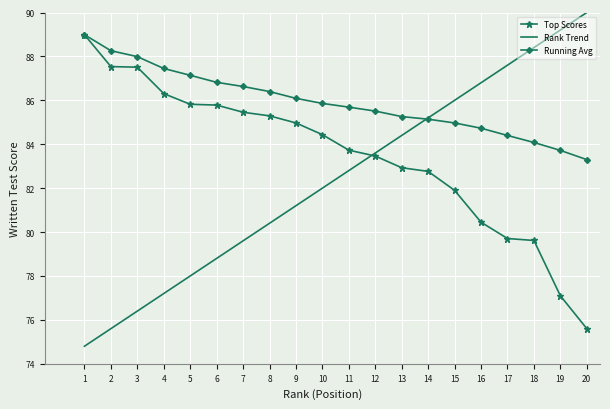

At 5, list the series in order from largest to smallest.

Running Avg, Top Scores, Rank Trend